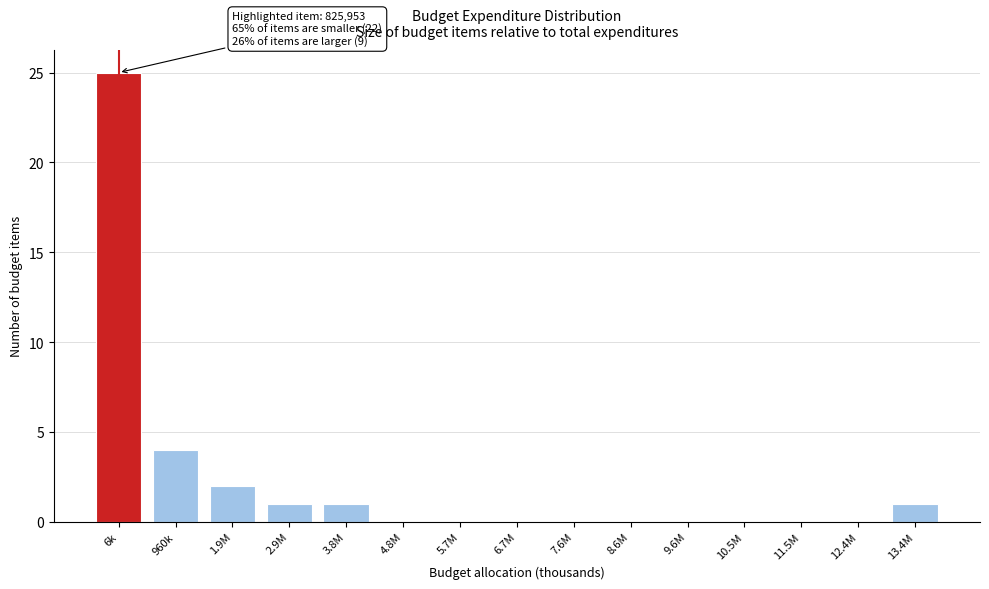

Reading left to right, what are all the values shown in this chart?

6k=25	960k=4	1.9M=2	2.9M=1	3.8M=1	4.8M=0	5.7M=0	6.7M=0	7.6M=0	8.6M=0	9.6M=0	10.5M=0	11.5M=0	12.4M=0	13.4M=1